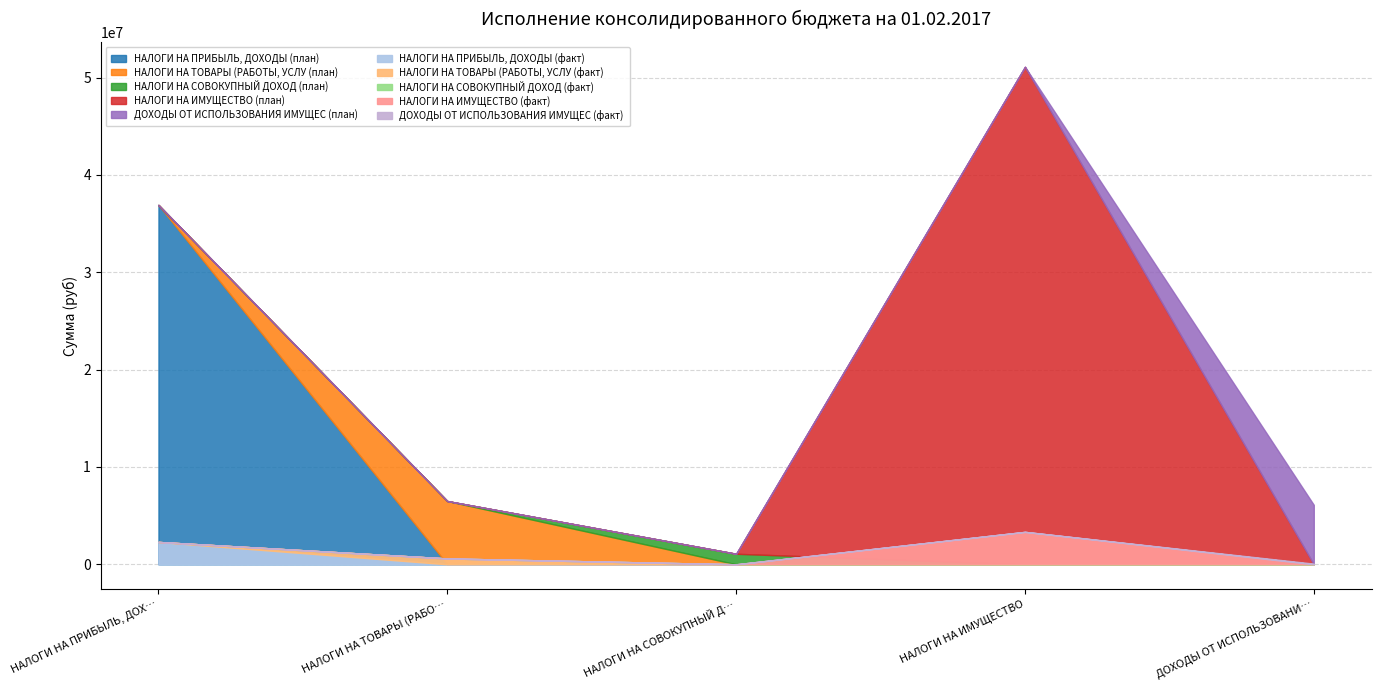

How many values in the Утвержденные назначения series exceed 6498500?

2